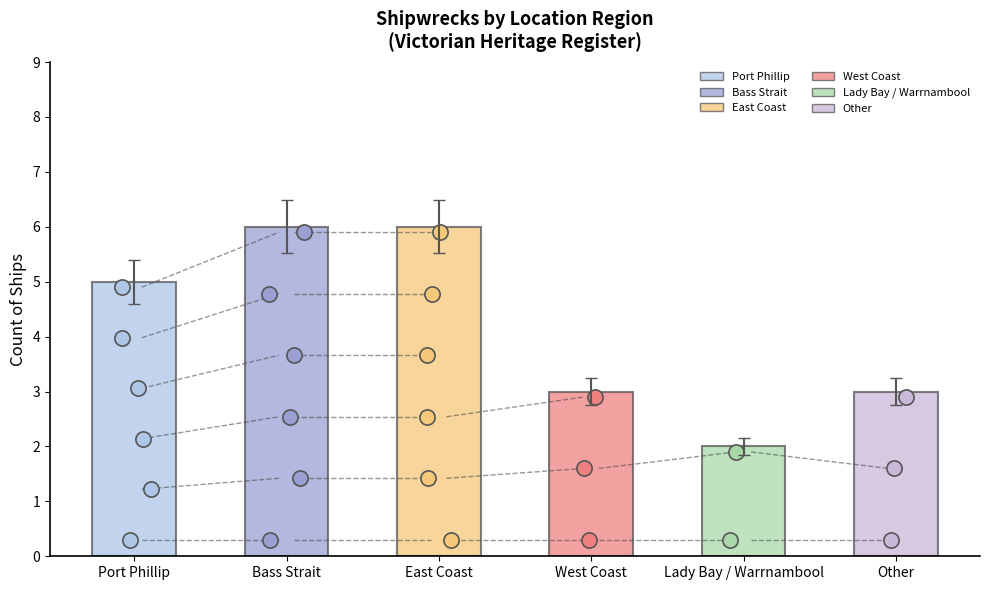

What is the change in value from East Coast to Lady Bay / Warrnambool?

-4